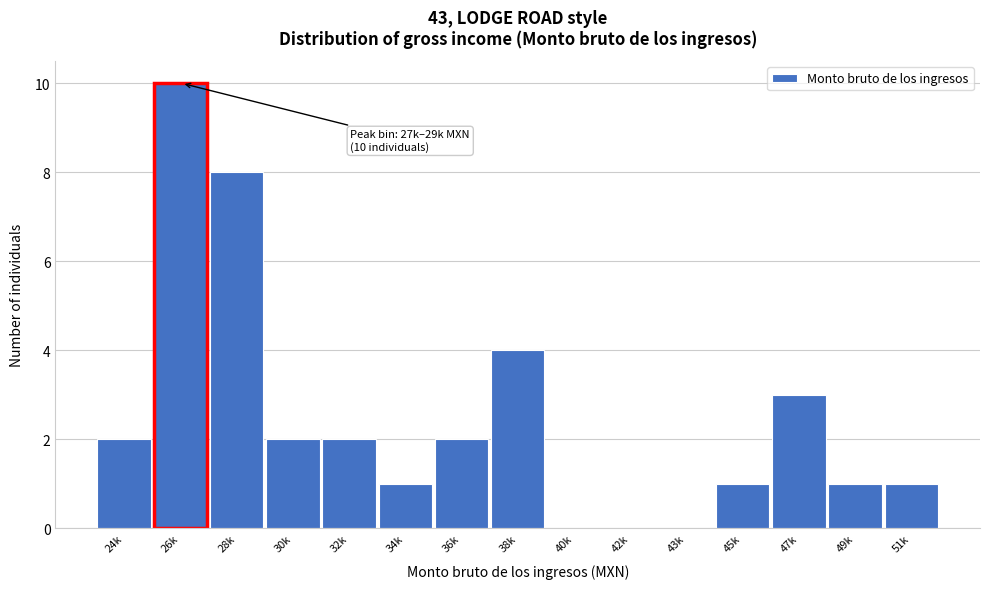

Reading left to right, list all the values displayed in this chart.

24k=2	26k=10	28k=8	30k=2	32k=2	34k=1	36k=2	38k=4	40k=0	42k=0	43k=0	45k=1	47k=3	49k=1	51k=1